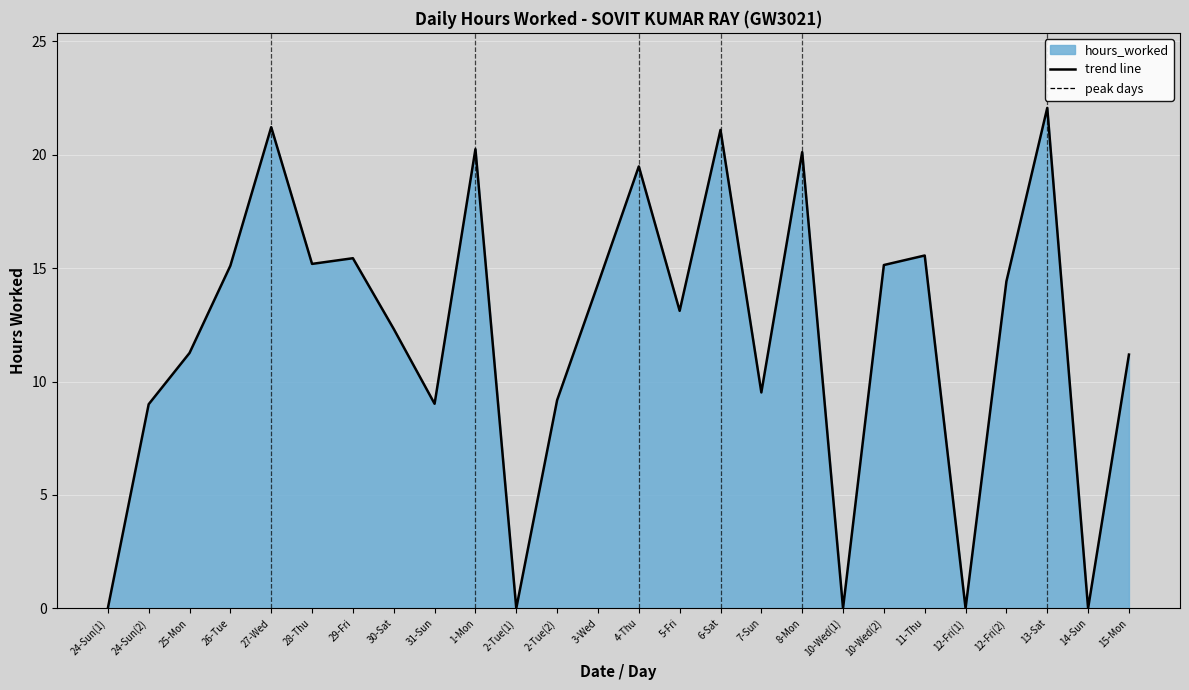

Which has a higher value, 31-Sun or 29-Fri?

29-Fri